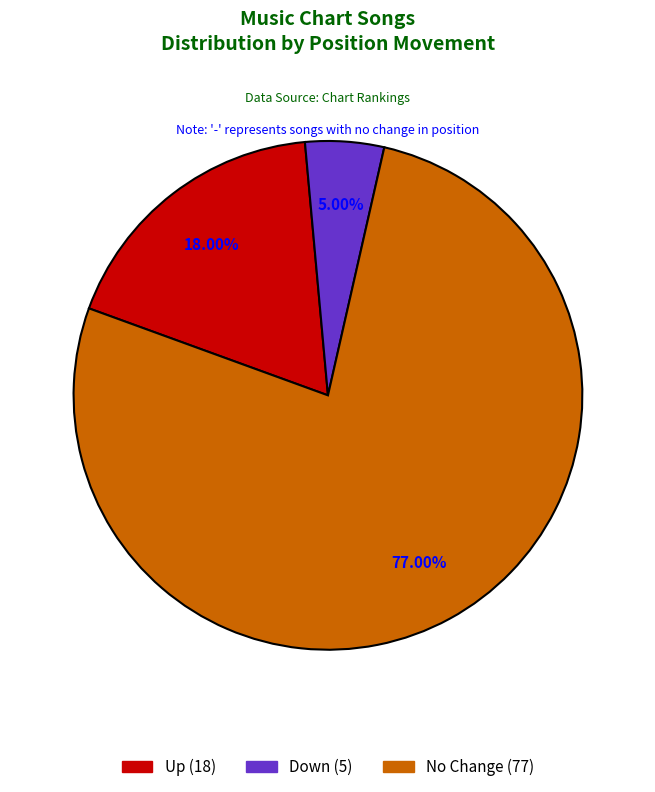

Is there a majority slice in this chart?

Yes